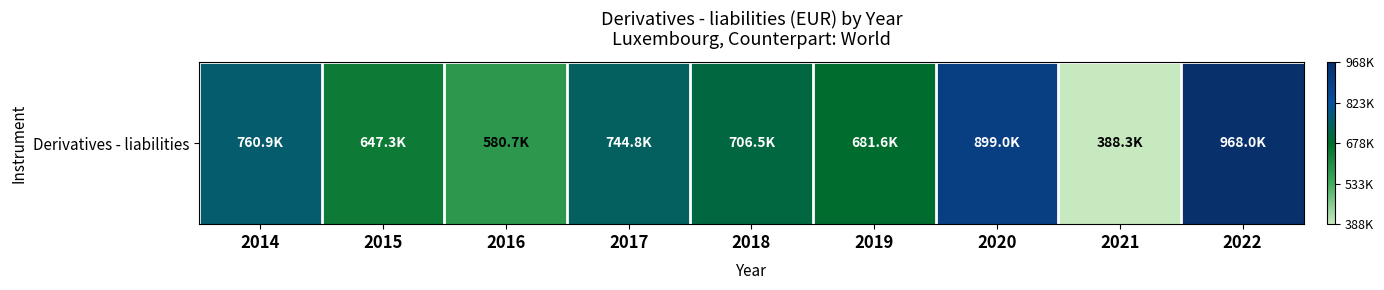

Is it true that the value at 2019 is 270653?

False